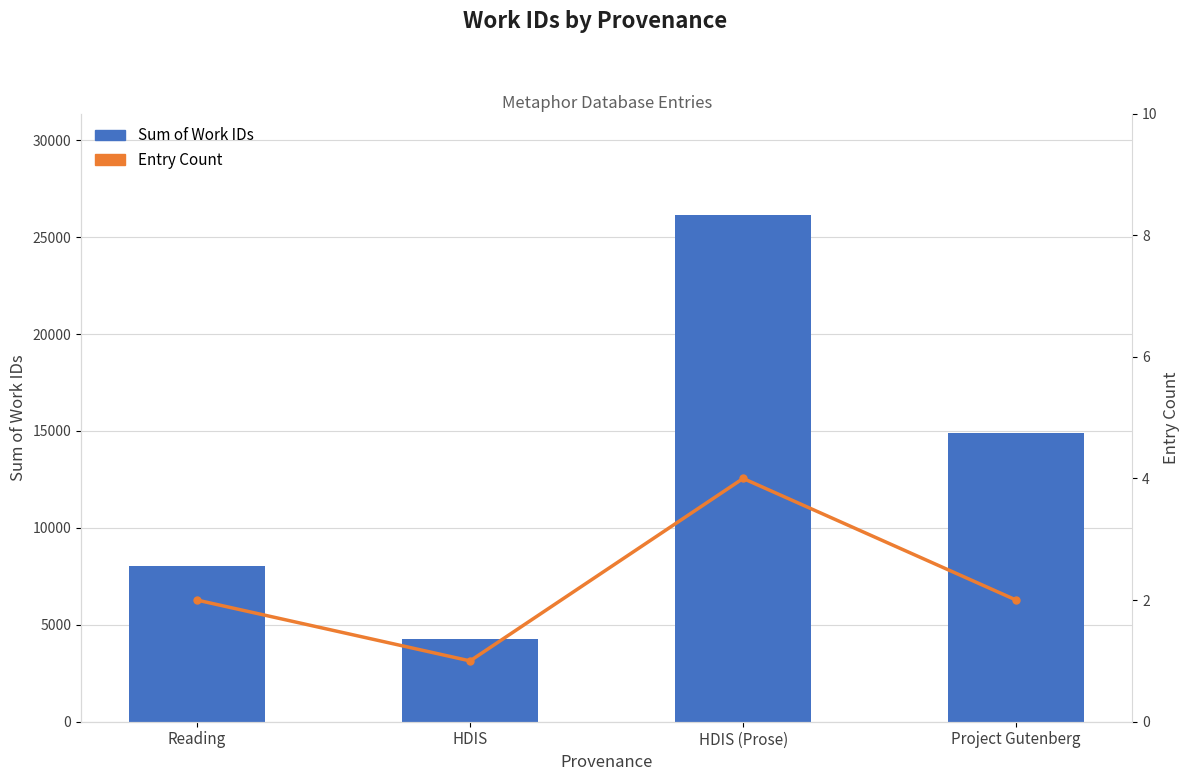

The value of Sum of Work IDs at Project Gutenberg is 26268. True or false?

False